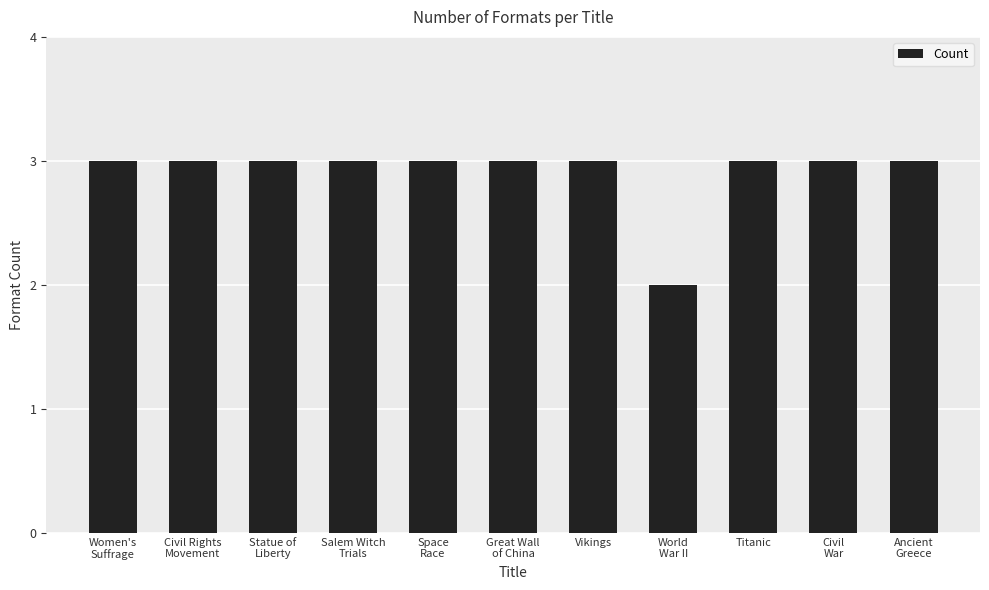

Reading left to right, what are all the values shown in this chart?

Women's
Suffrage=3	Civil Rights
Movement=3	Statue of
Liberty=3	Salem Witch
Trials=3	Space
Race=3	Great Wall
of China=3	Vikings=3	World
War II=2	Titanic=3	Civil
War=3	Ancient
Greece=3